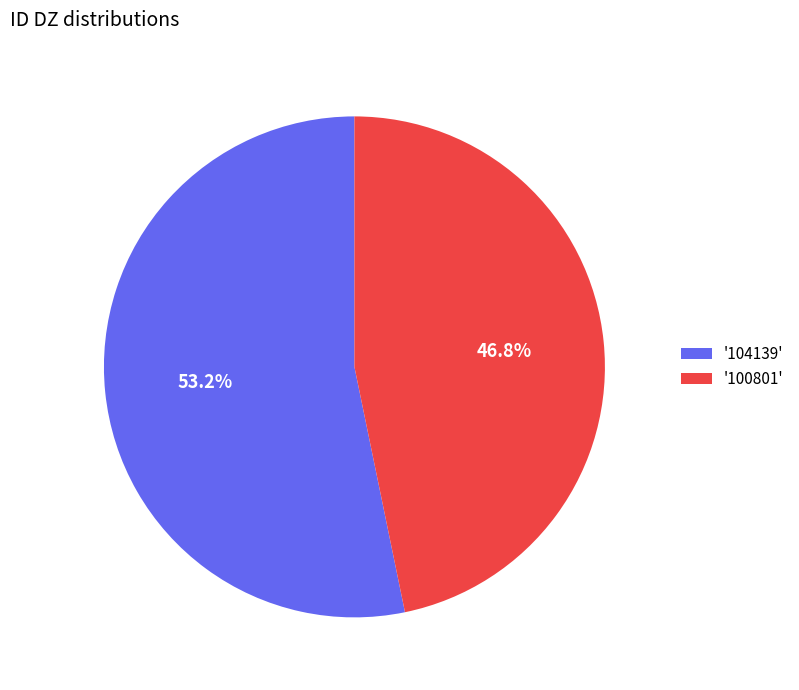

Which category accounts for the majority?

'104139'